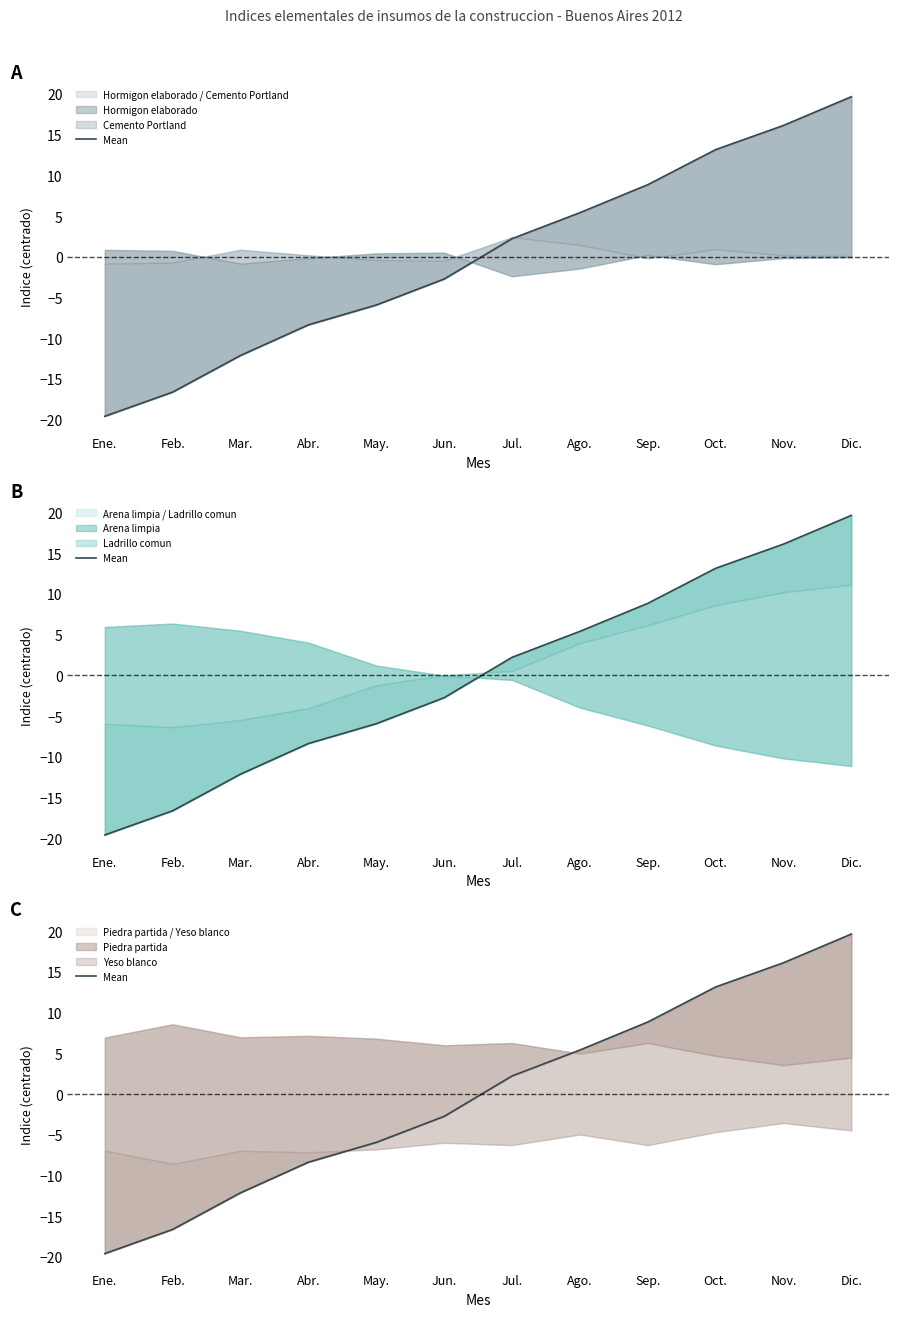

Read the value at Jun..

-2.7